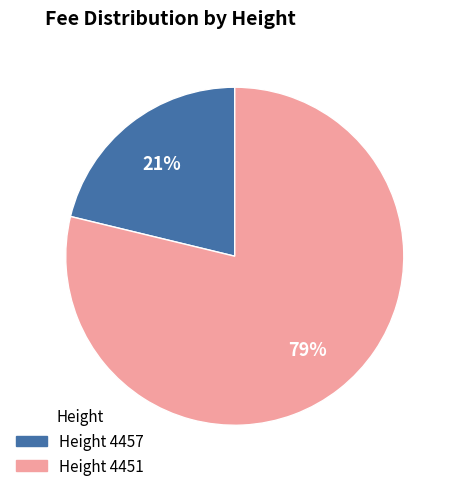

Is there a majority slice in this chart?

Yes